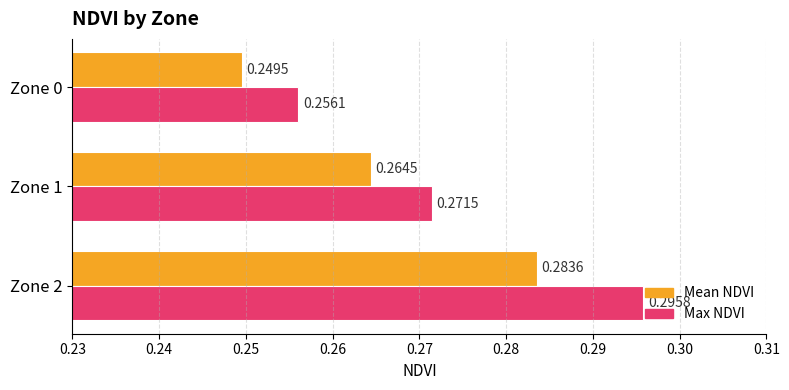

Which series has the largest range (max minus min)?

Max NDVI